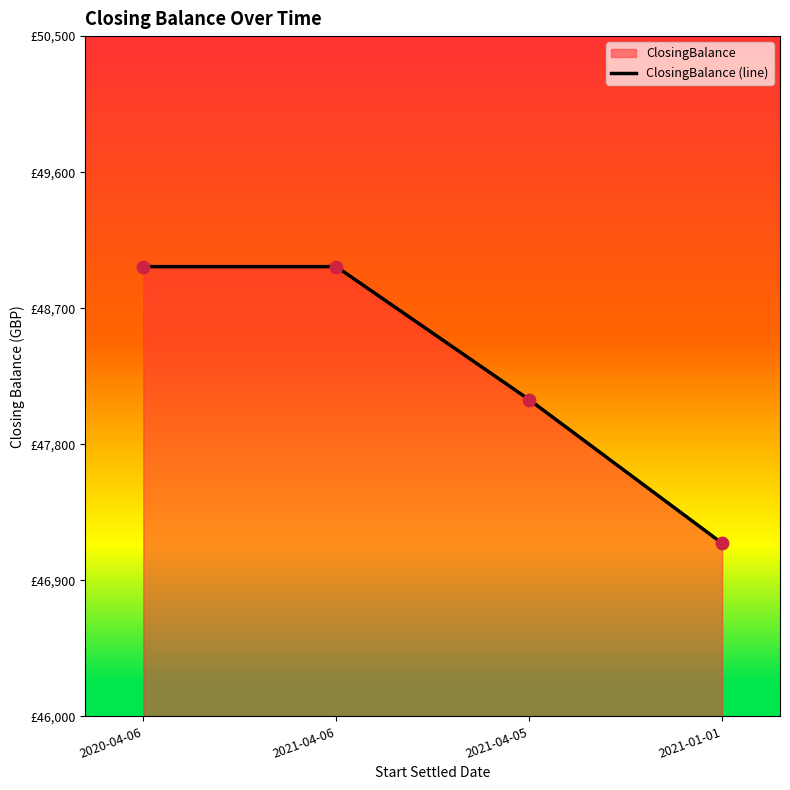

Between 2021-04-06 and 2021-04-05, which is larger?

2021-04-06